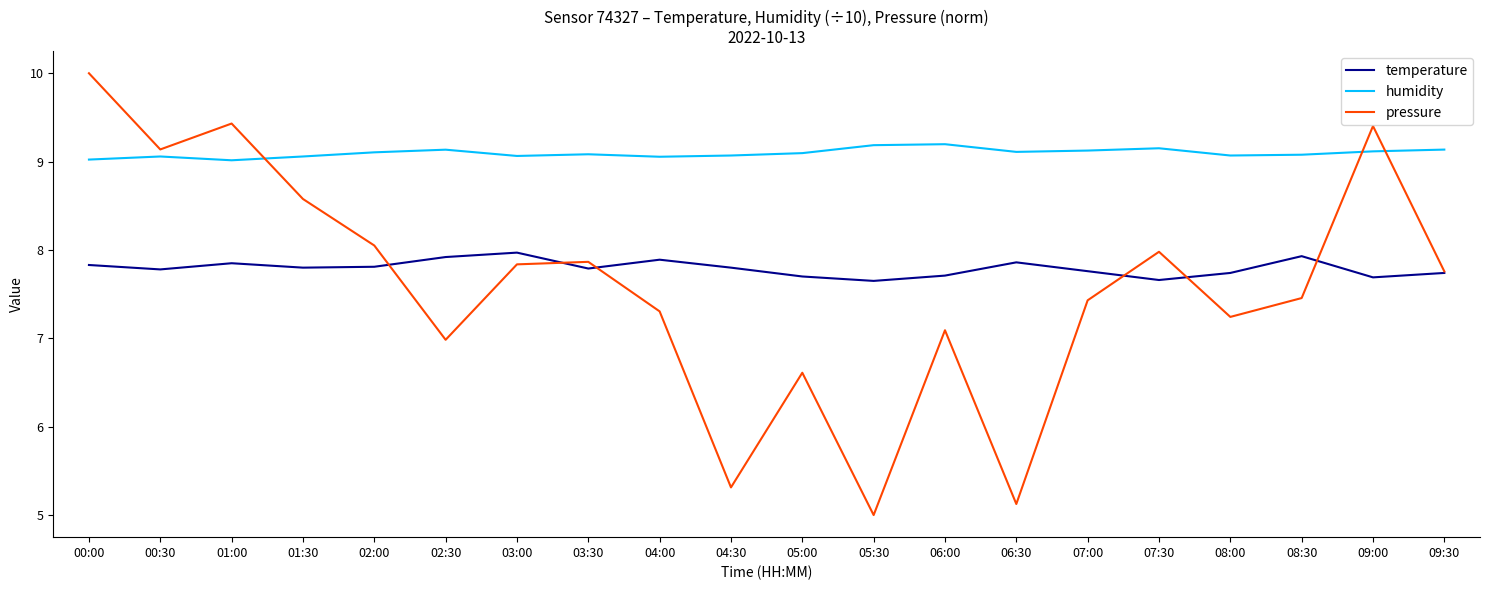

Does the chart display data point markers on the line(s)?

No